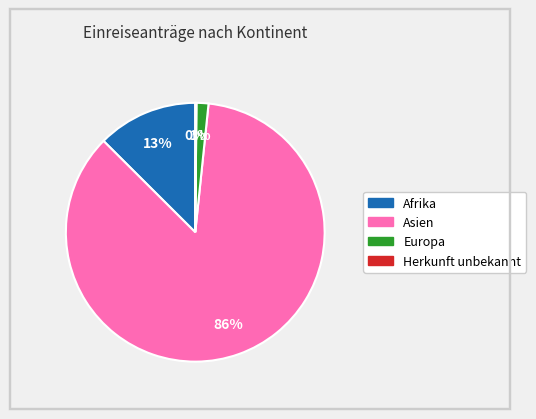

Does any single category account for the majority?

Yes